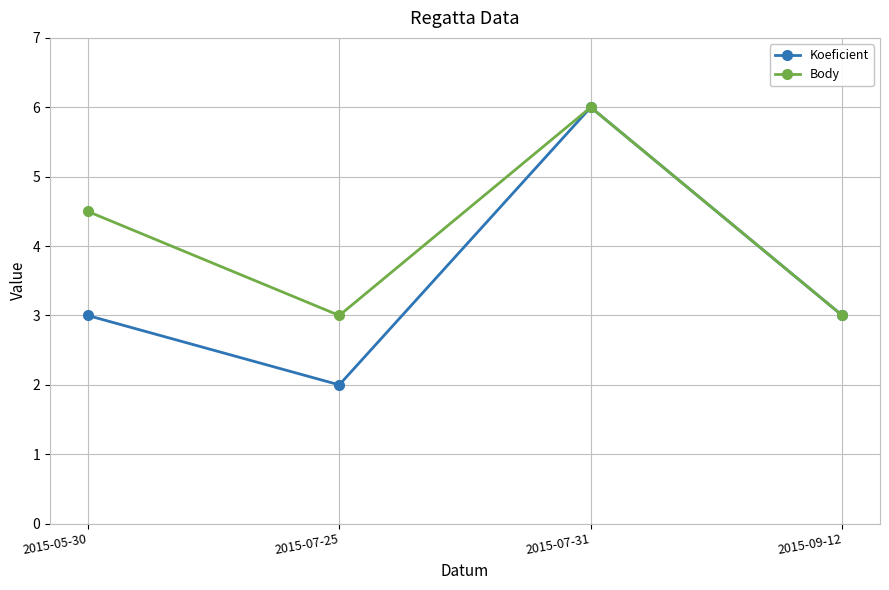

What is the label of the 1st point from the left?

2015-05-30